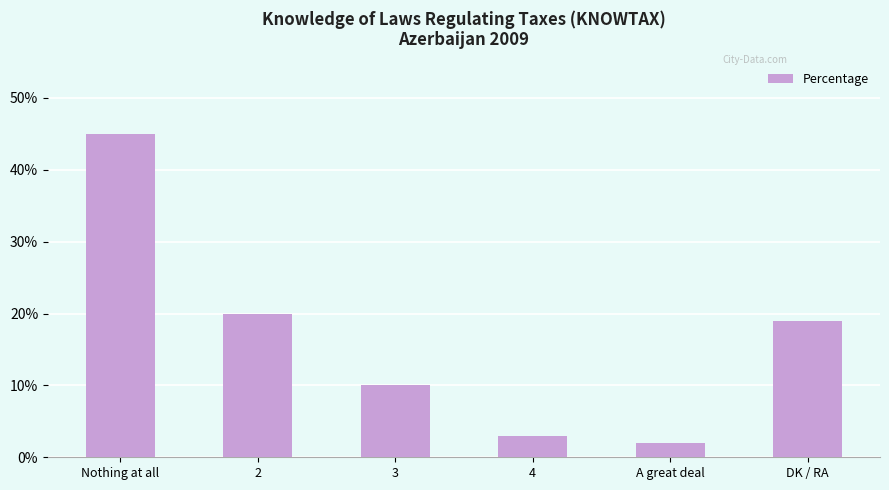

What is the label of the 4th bar from the left?

4